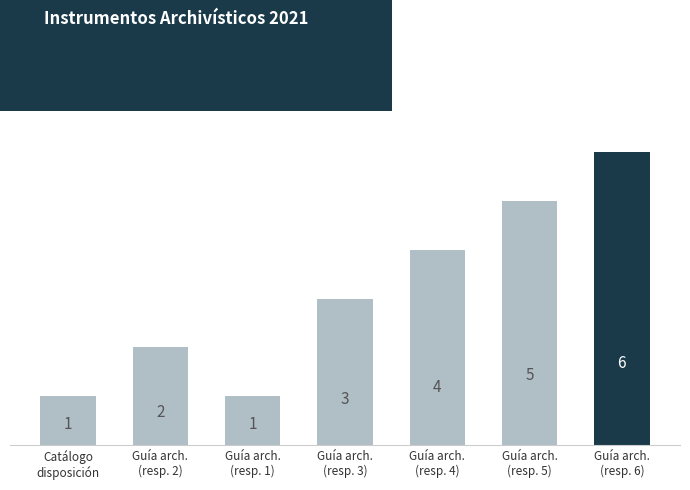

Which has a higher value, Guía arch.
(resp. 6) or Guía arch.
(resp. 5)?

Guía arch.
(resp. 6)